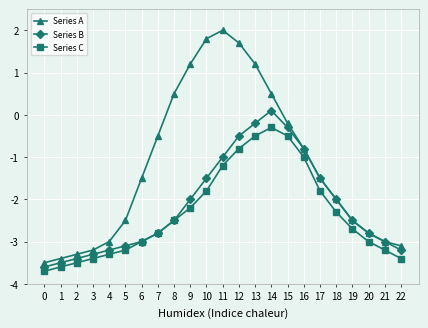

At which category does Series A reach its first local peak?

11